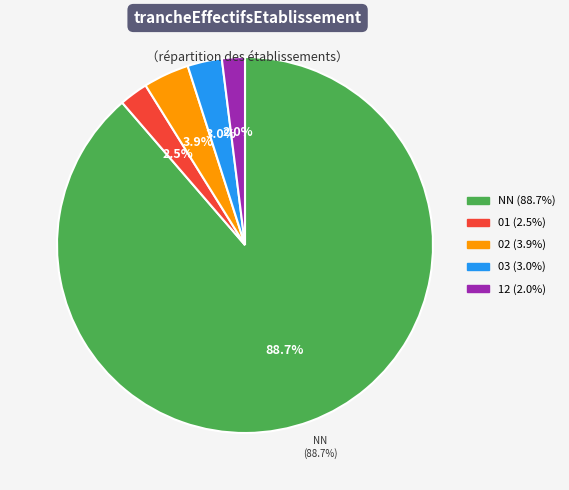

To the nearest percent, what is the average slice percentage?

20%